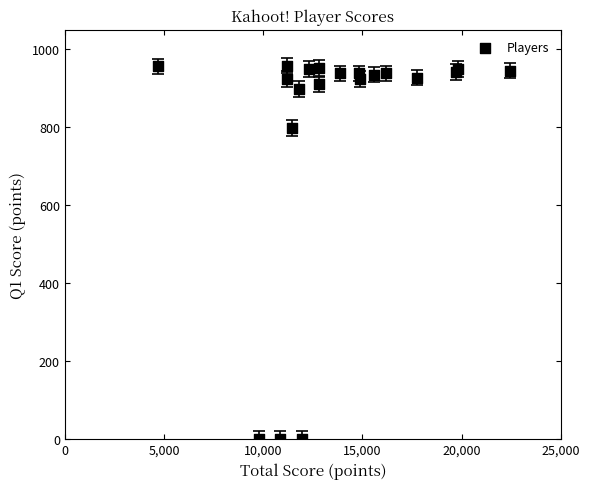

What Y value in the scatter plot is closest to 479?

798